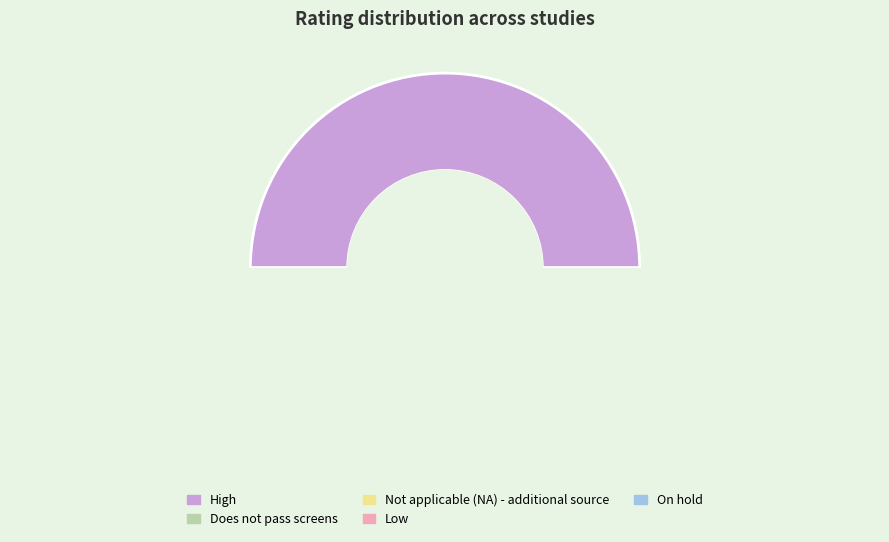

To the nearest percent, what is the average slice percentage?

20%